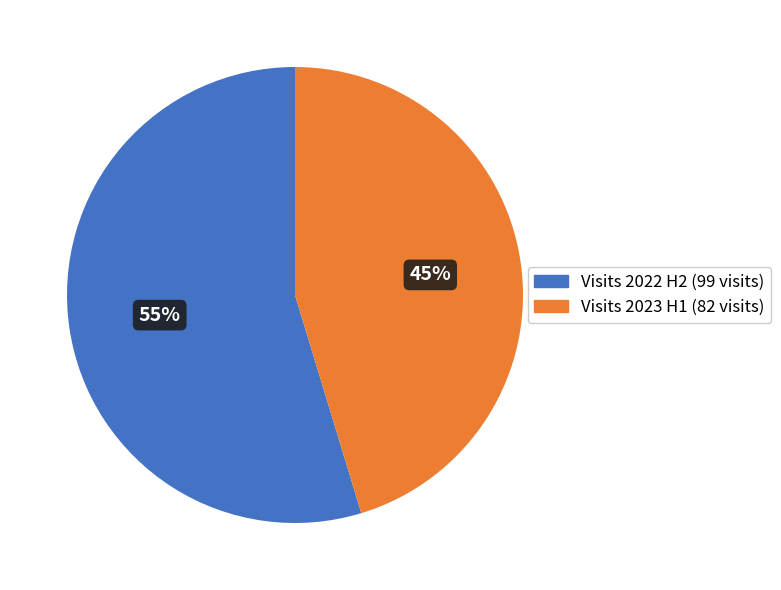

Is there a majority slice in this chart?

Yes